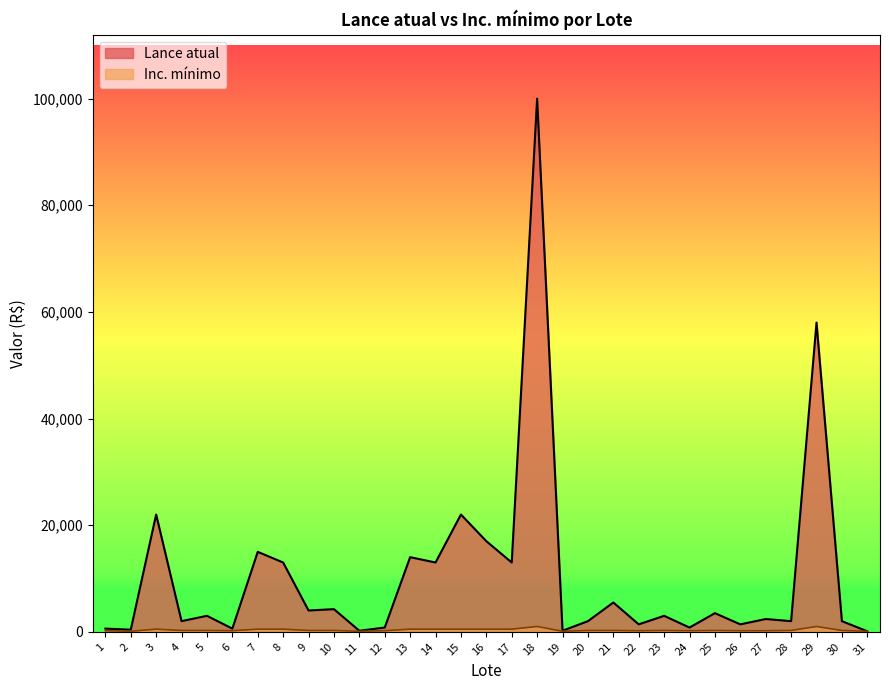

How many lines are shown in the chart?

2